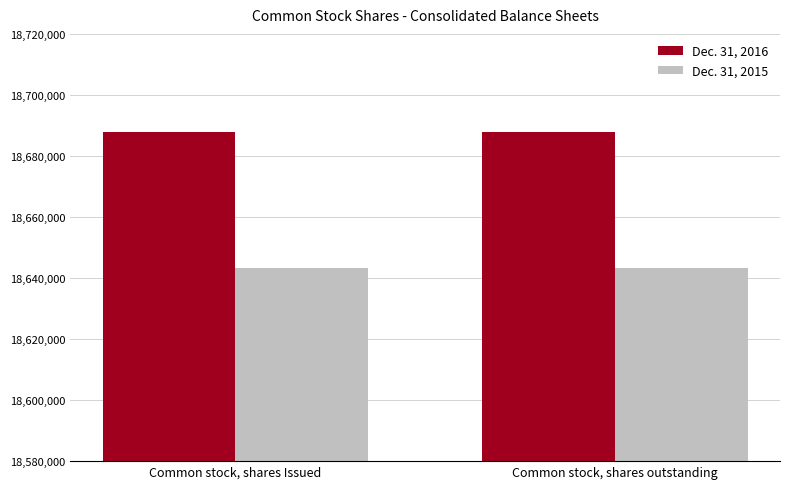

What is the spread (max minus min) of values at Common stock, shares outstanding?

44699